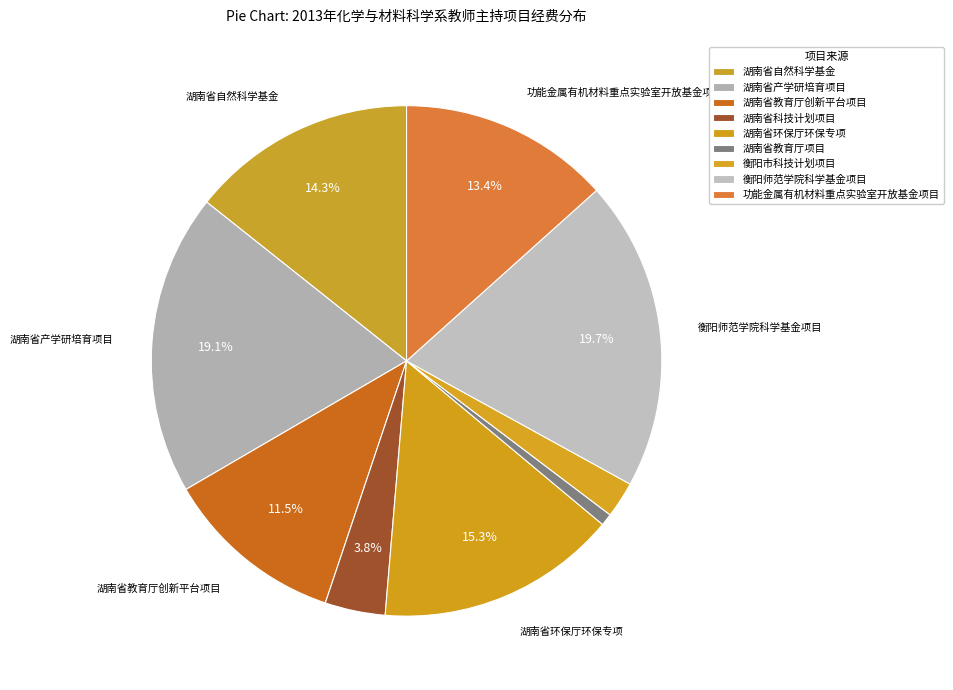

To the nearest percent, what portion does 湖南省环保厅环保专项 represent?

15%